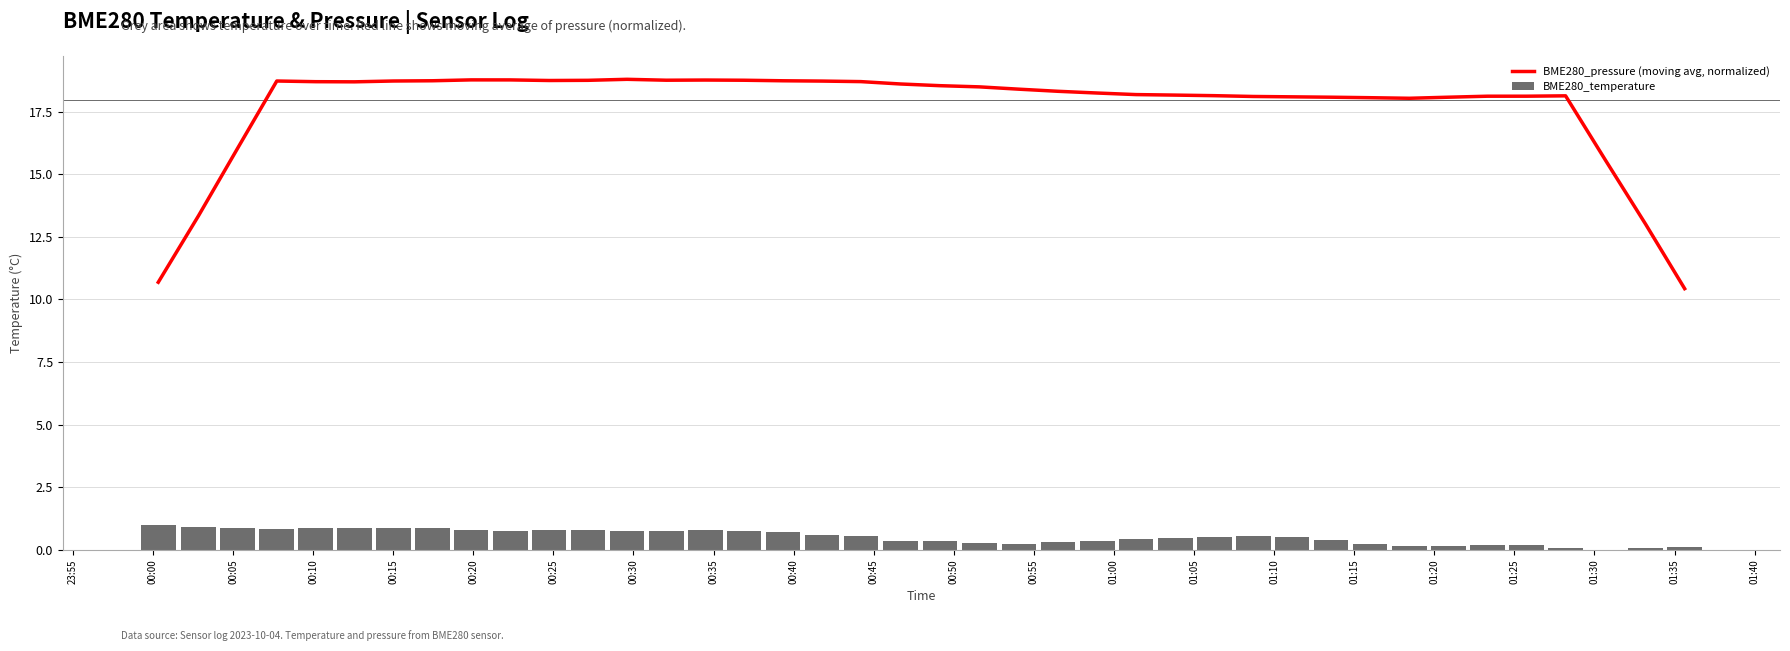

What is the highest value of the BME280_pressure (moving avg, normalized) series?

18.8